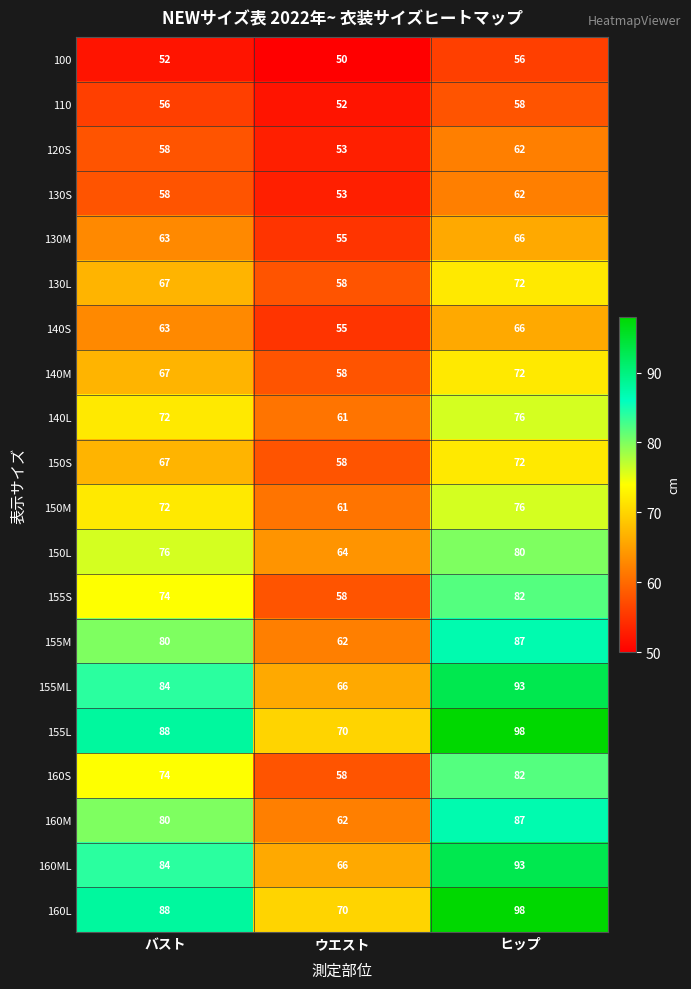

What is the total value across all series at ヒップ?

1538